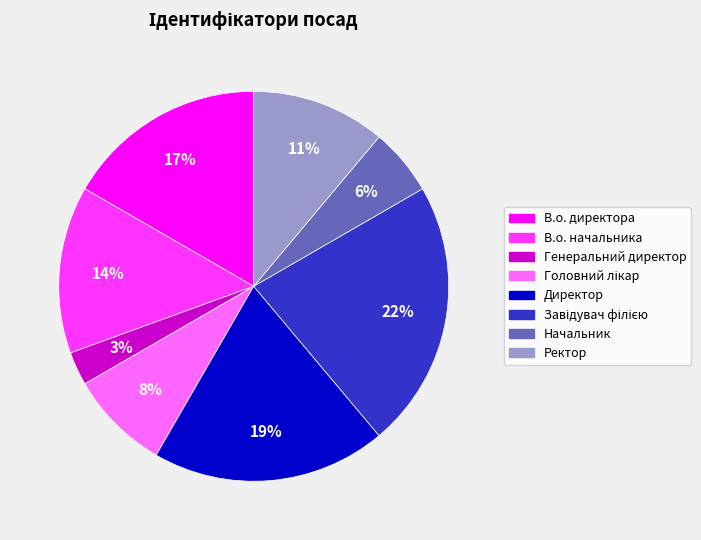

To the nearest percent, what is the difference between the largest and smallest slice percentages?

19%